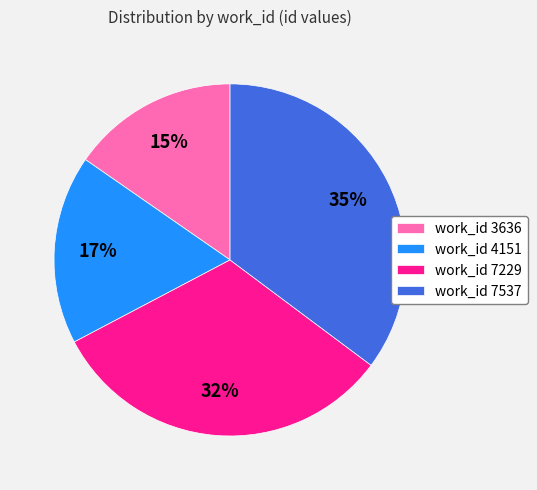

Between work_id 7229 and work_id 4151, which is larger?

work_id 7229